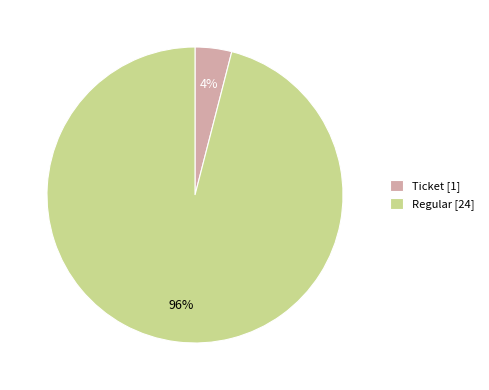

Which category has the smallest portion of the pie?

Ticket [1]